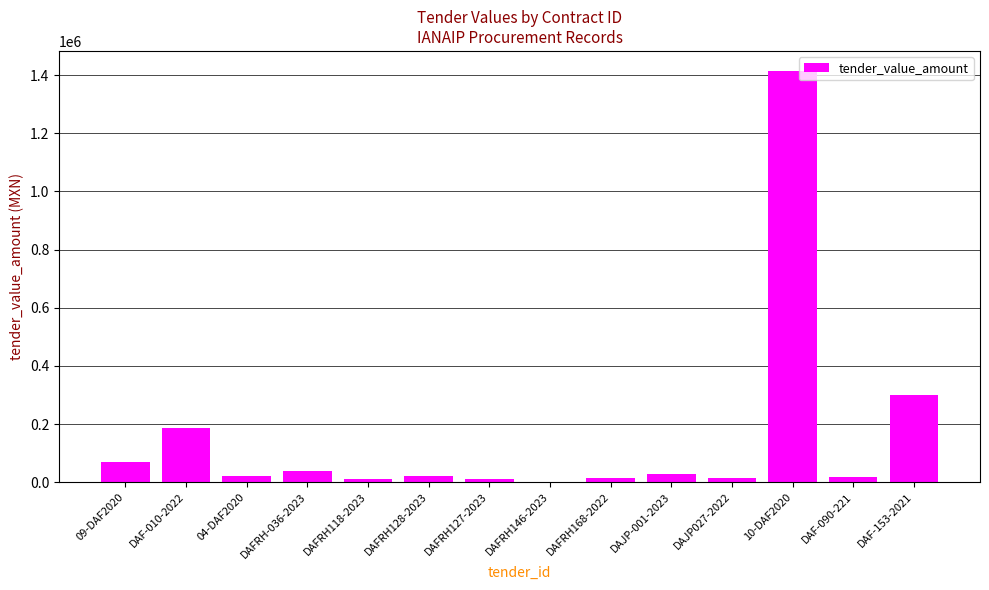

What is the greatest value displayed?

1412237.9